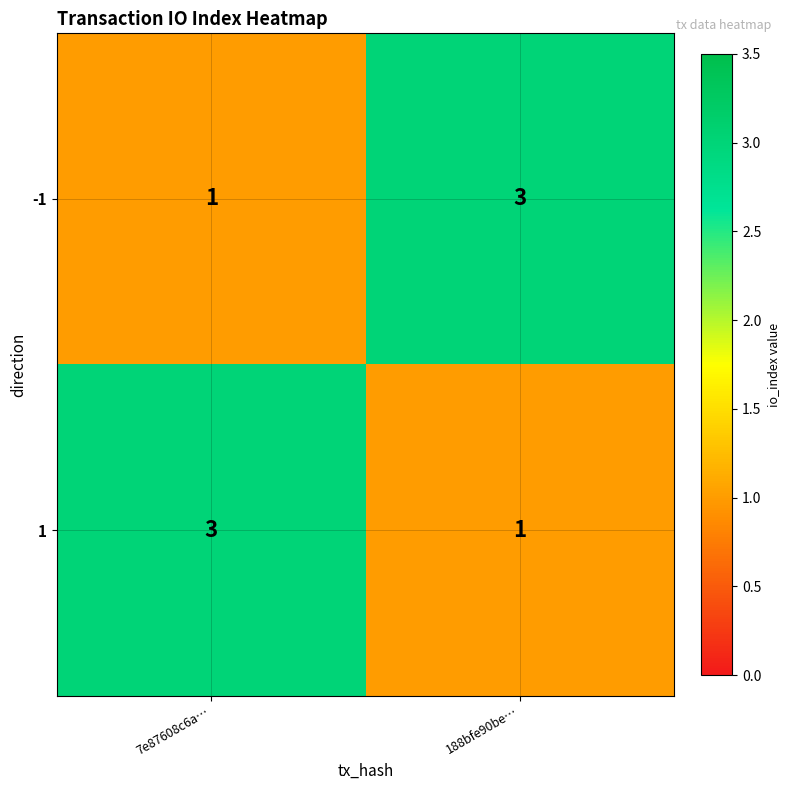

What is the sum of all 1 values?

4